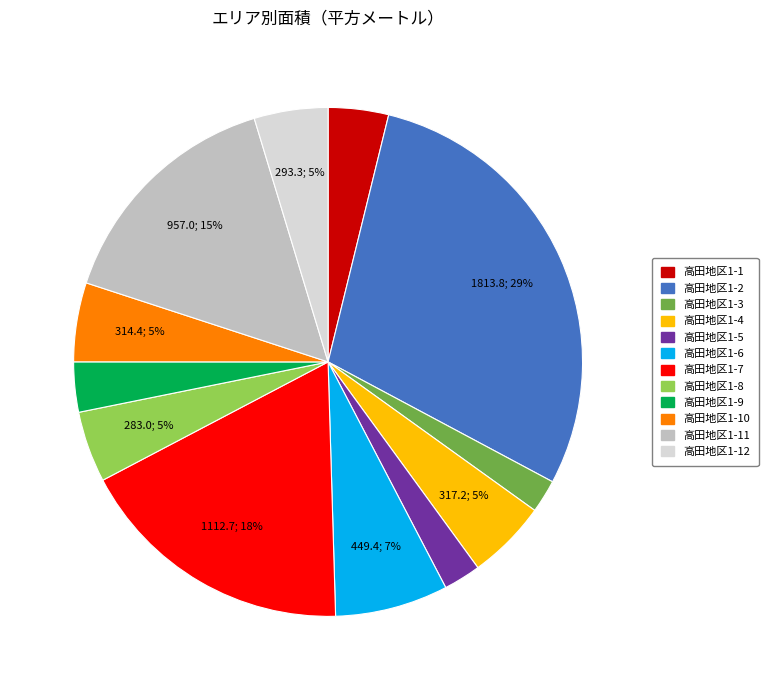

What is the ratio of the value at 高田地区1-4 to the value at 高田地区1-6?

0.7